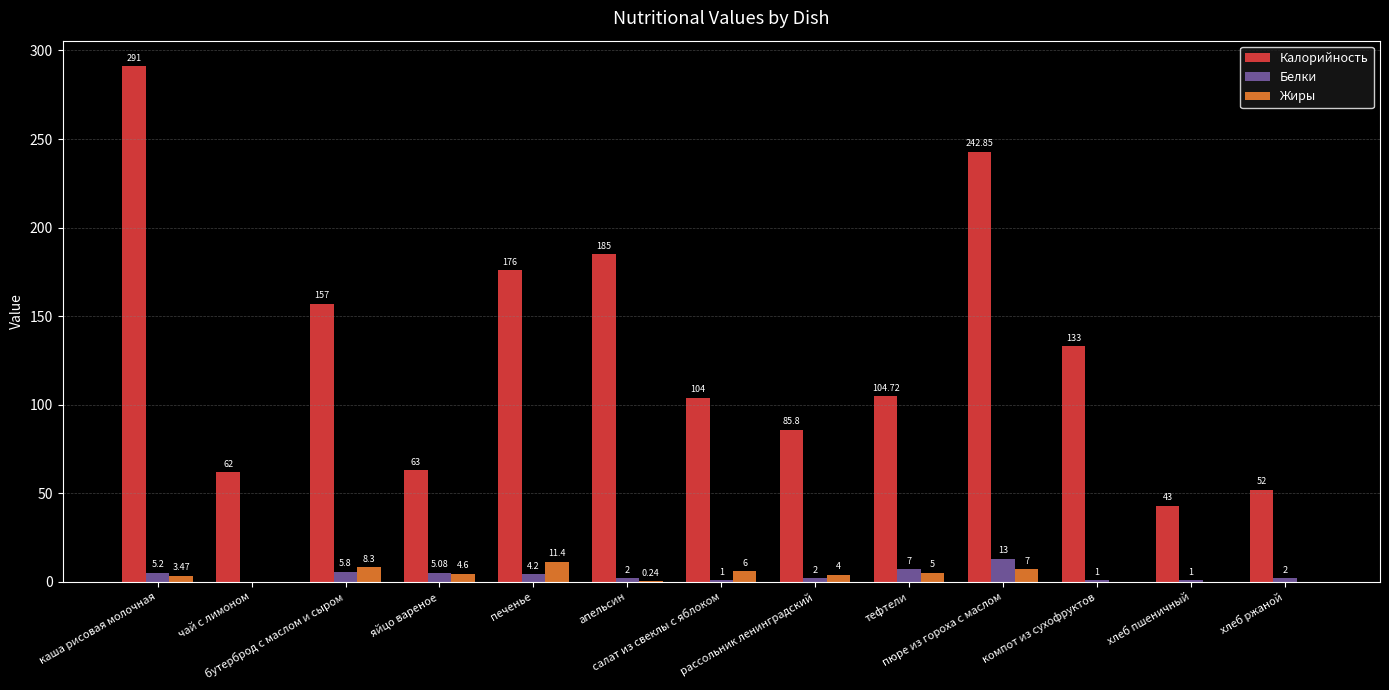

At which label does Белки first exceed 2?

каша рисовая молочная